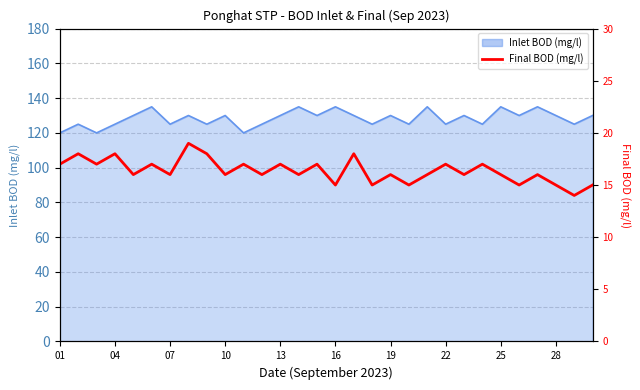

At which label does the data first exceed 16?

01